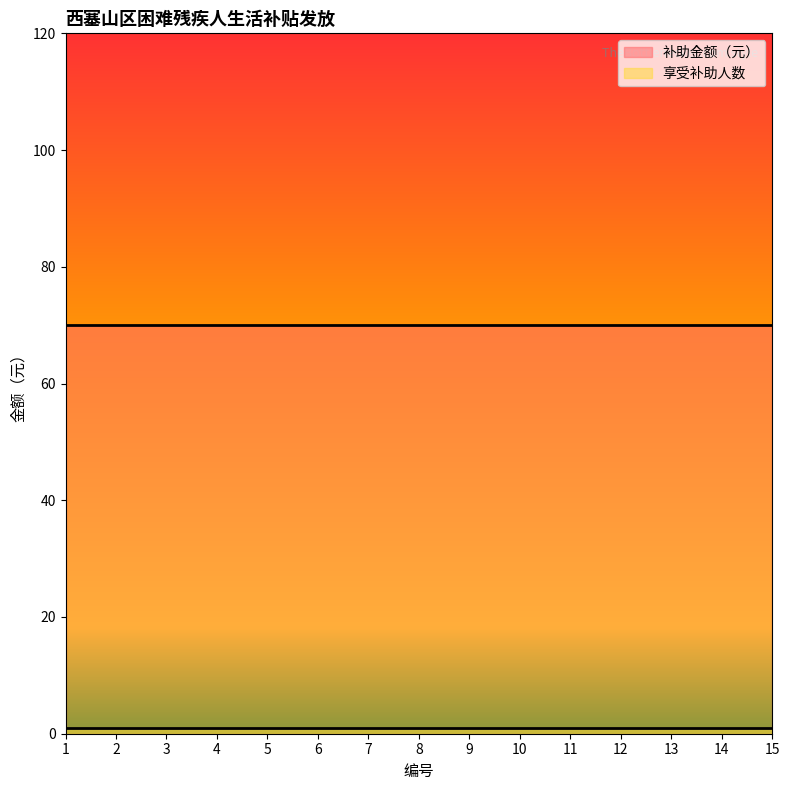

Rank the series by their average value, from highest to lowest.

补助金额（元）, 享受补助人数